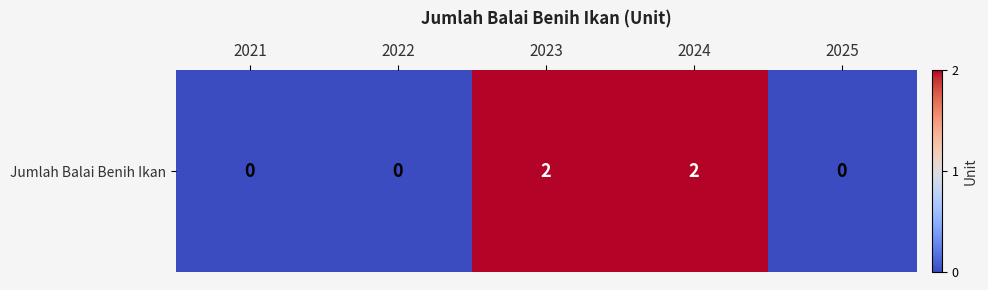

How many values are above zero?

2